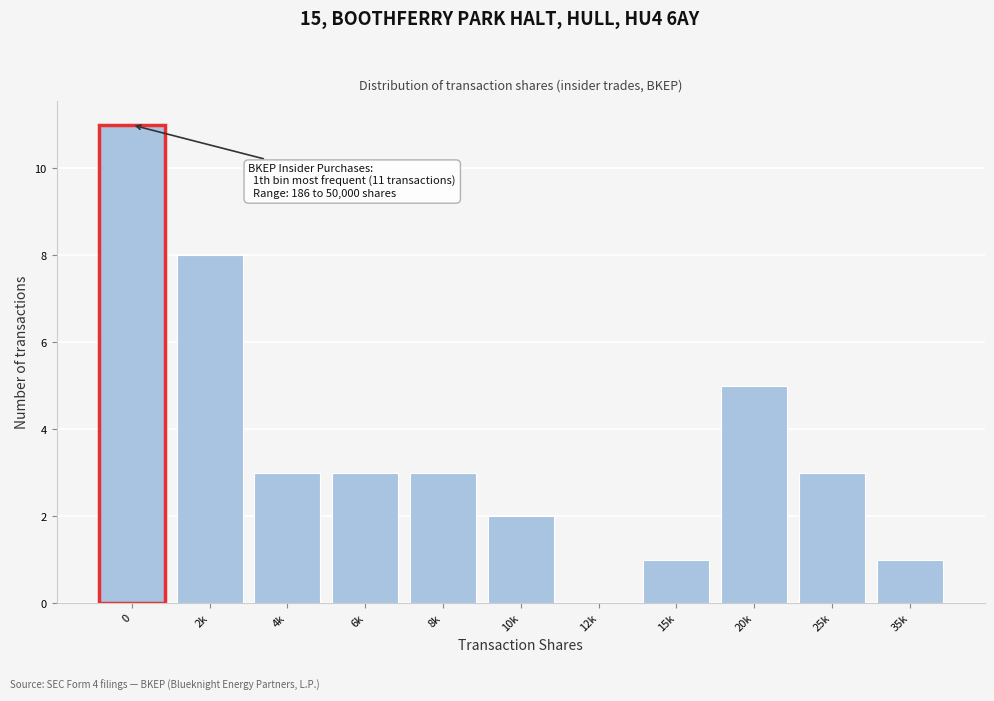

Reading right to left, transcribe all the data shown in this chart.

35k=1	25k=3	20k=5	15k=1	12k=0	10k=2	8k=3	6k=3	4k=3	2k=8	0=11